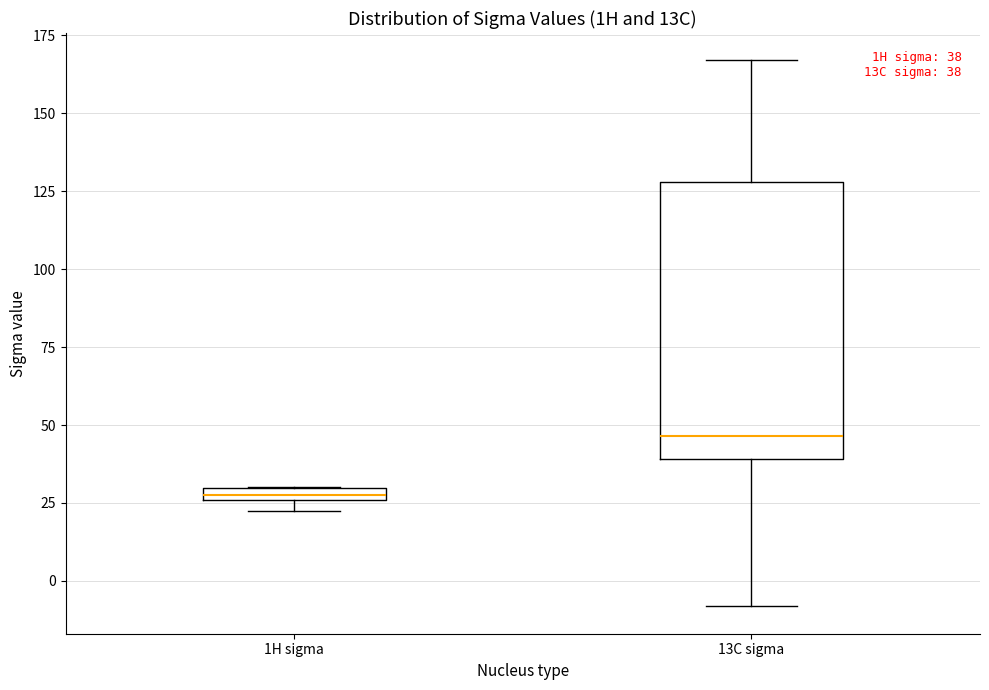

Which box has the highest median line?

13C sigma